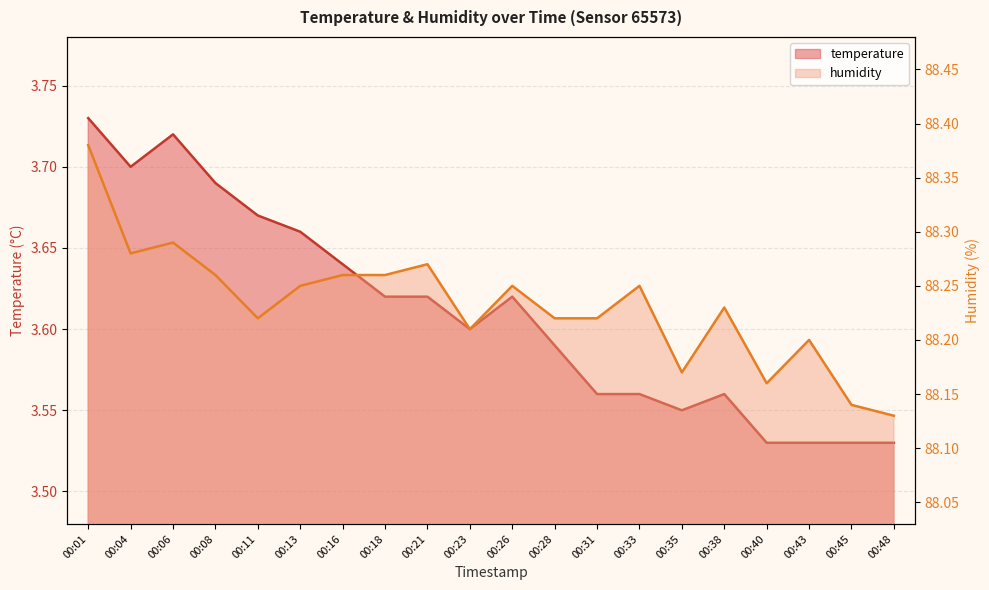

Where is the first local minimum for humidity?

00:04